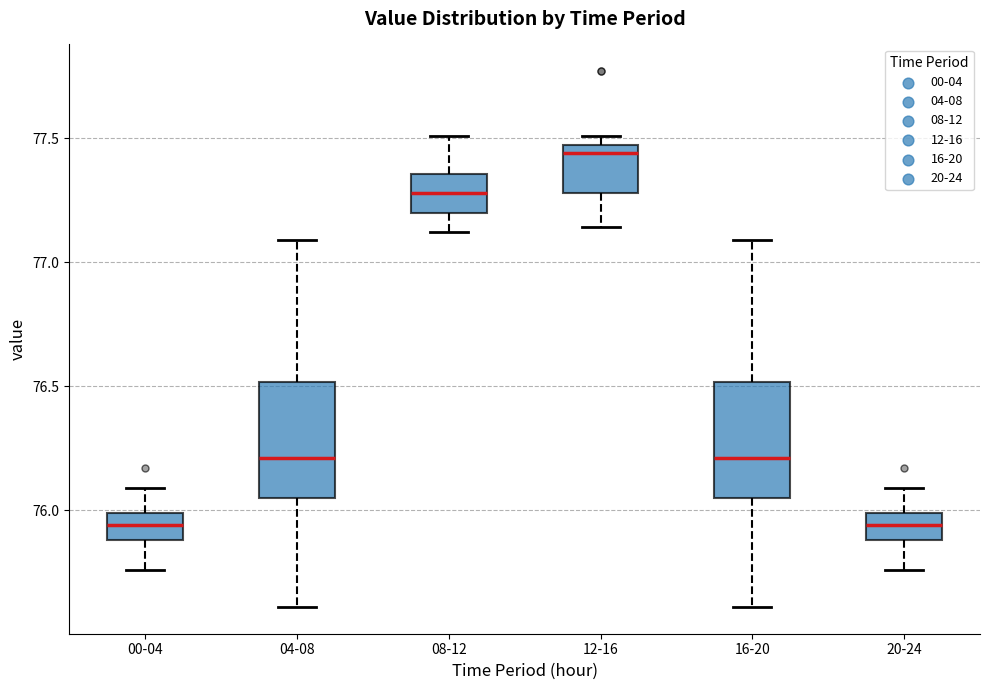

Reading left to right, read every box against the y-axis: the position of its median line, the range the box covers, and the ends of its whiskers. The values are not printed on the chart, so give them approximately, as read against the axis.

00-04: median 75.95, box 75.90 to 76.00, whiskers 75.75 to 76.10
04-08: median 76.20, box 76.05 to 76.50, whiskers 75.60 to 77.10
08-12: median 77.30, box 77.20 to 77.35, whiskers 77.10 to 77.50
12-16: median 77.45 (just below the box's upper edge), box 77.30 to 77.45, whiskers 77.15 to 77.50
16-20: median 76.20, box 76.05 to 76.50, whiskers 75.60 to 77.10
20-24: median 75.95, box 75.90 to 76.00, whiskers 75.75 to 76.10